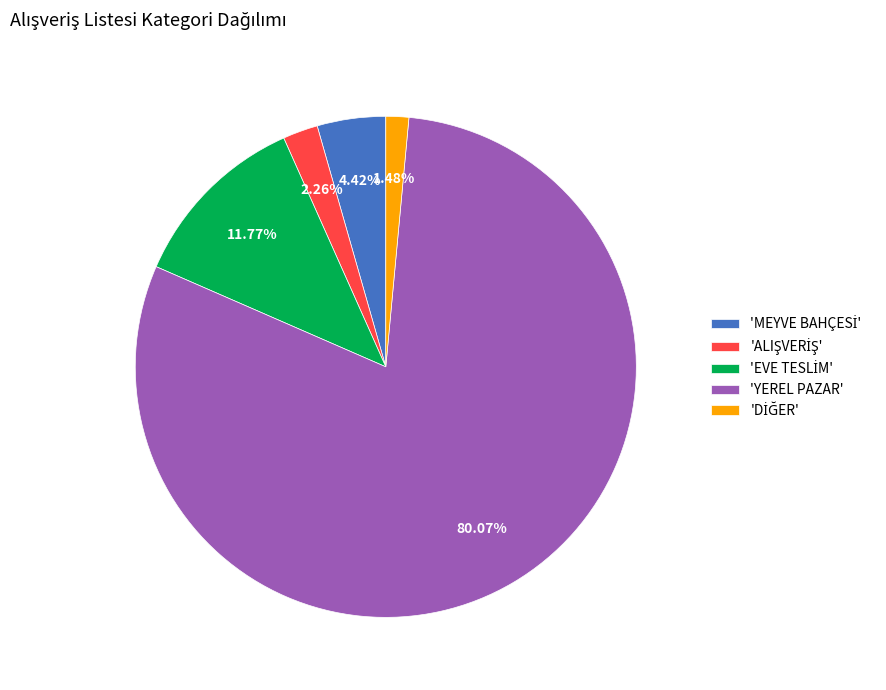

Which slice is the largest?

'YEREL PAZAR'